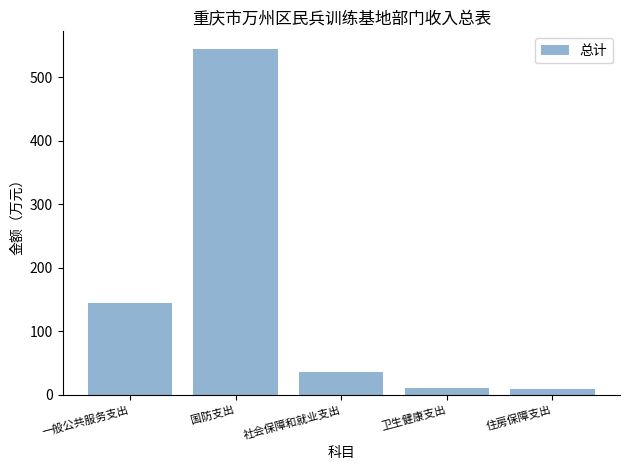

What is the difference between the values at 社会保障和就业支出 and 国防支出?

509.5